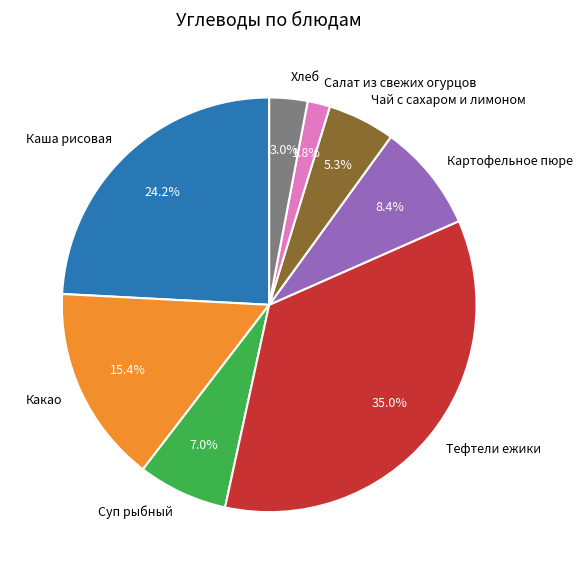

Rank the categories by value from lowest to highest.

Салат из свежих огурцов, Хлеб, Чай с сахаром и лимоном, Суп рыбный, Картофельное пюре, Какао, Каша рисовая, Тефтели ежики